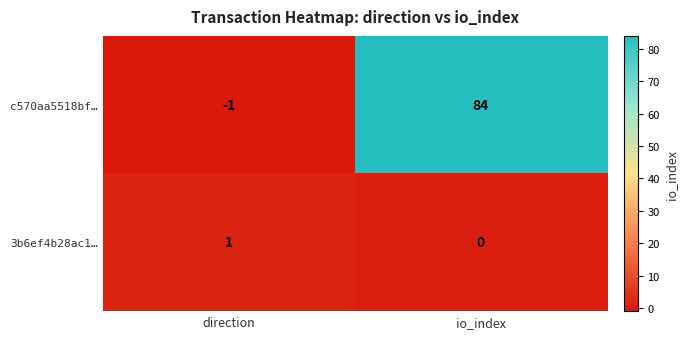

At which category does the chart reach its peak across all series?

io_index